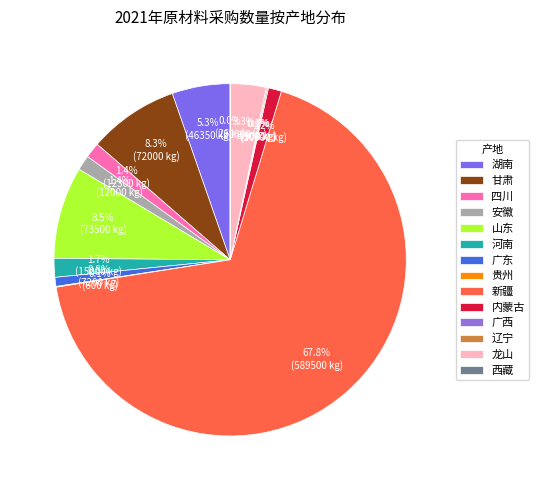

To the nearest percent, what is the average slice percentage?

7%